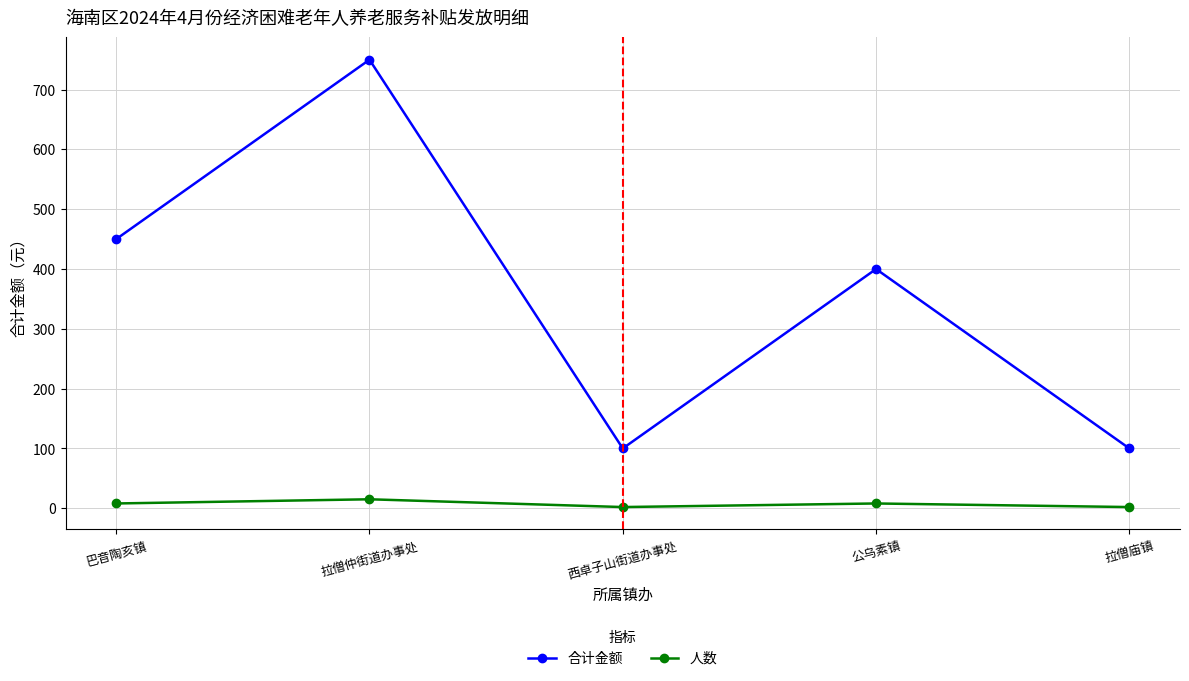

In 人数, how many points are higher than both neighbors (excluding endpoints)?

2